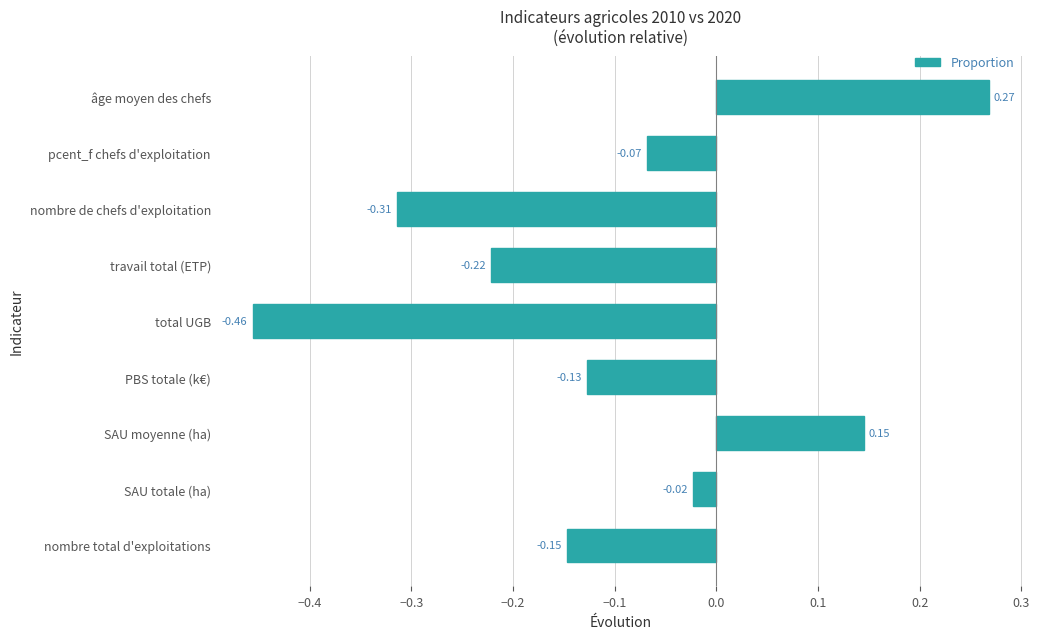

Where is the data nearest to the value 0?

SAU totale (ha)